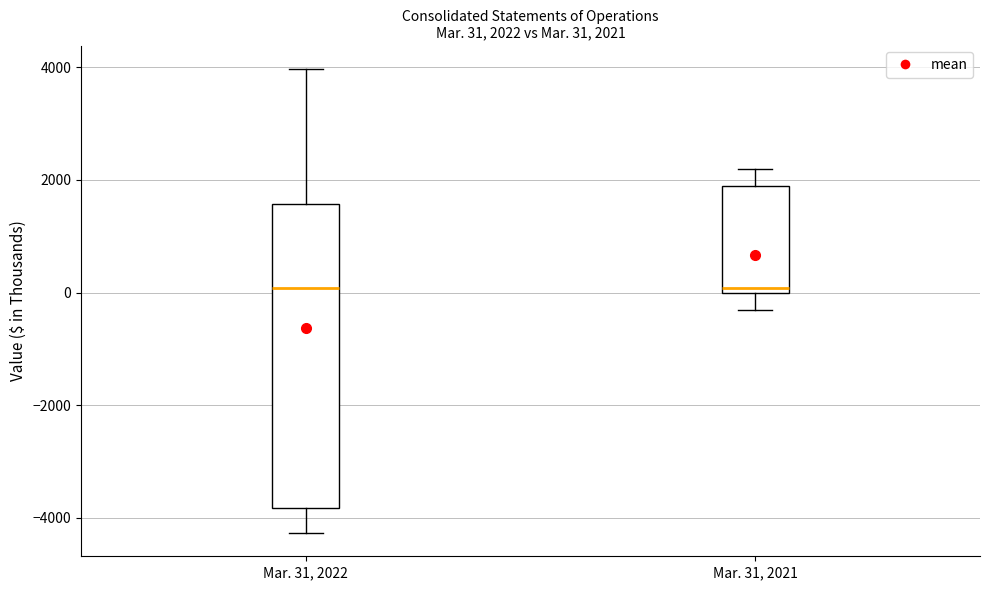

Which box is the tallest, from its lower edge to its upper edge?

Mar. 31, 2022